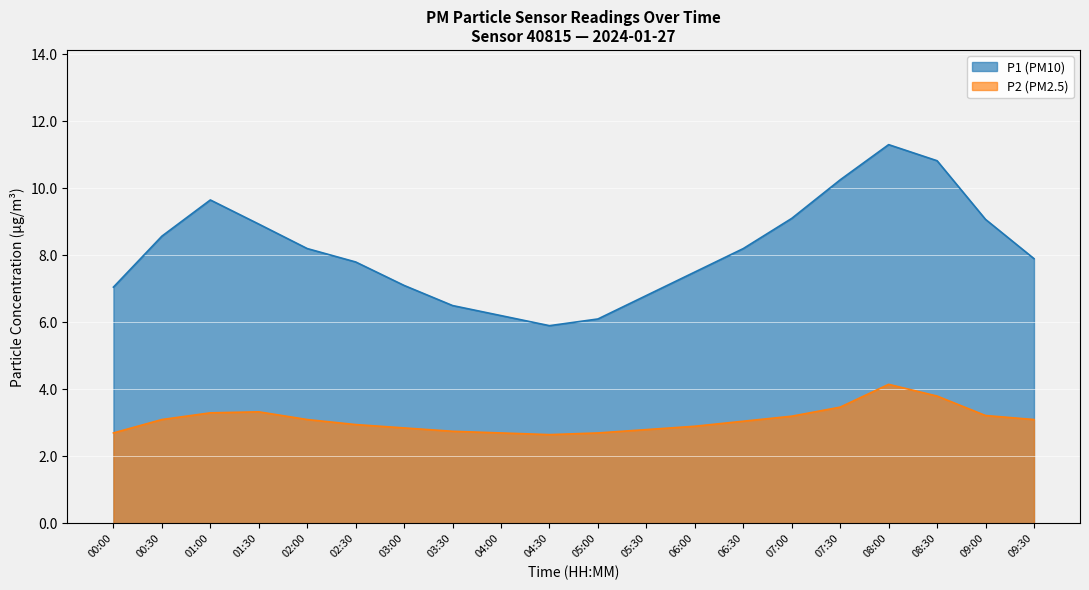

What is the maximum value for P2?

4.2